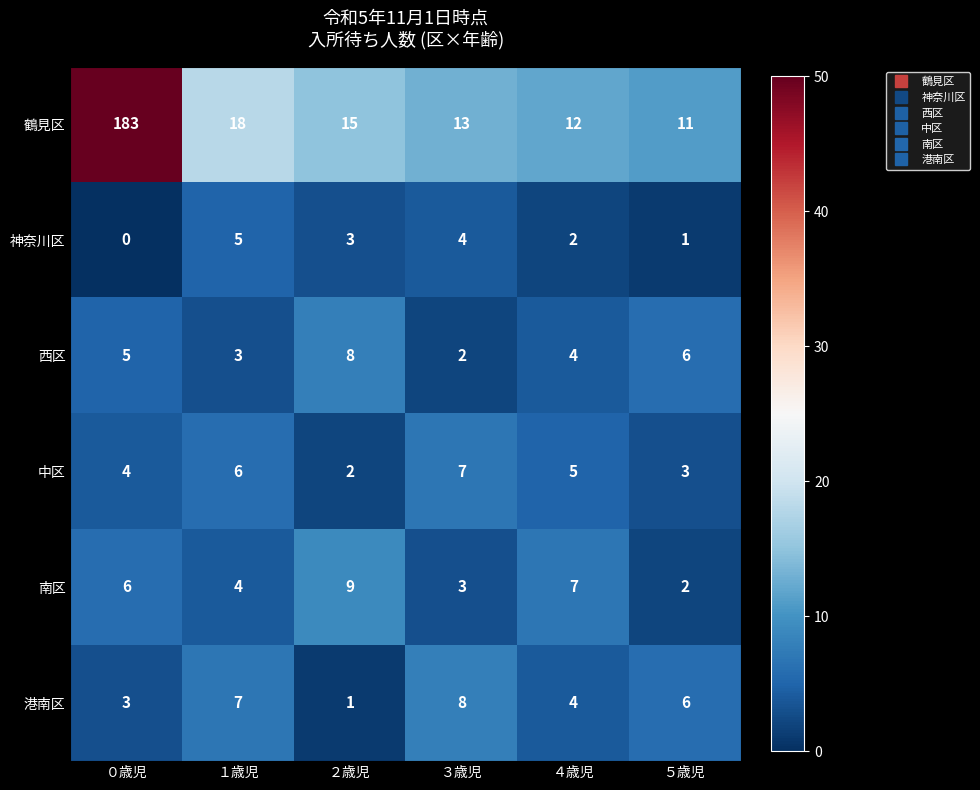

Which series has the largest total across all categories?

鶴見区